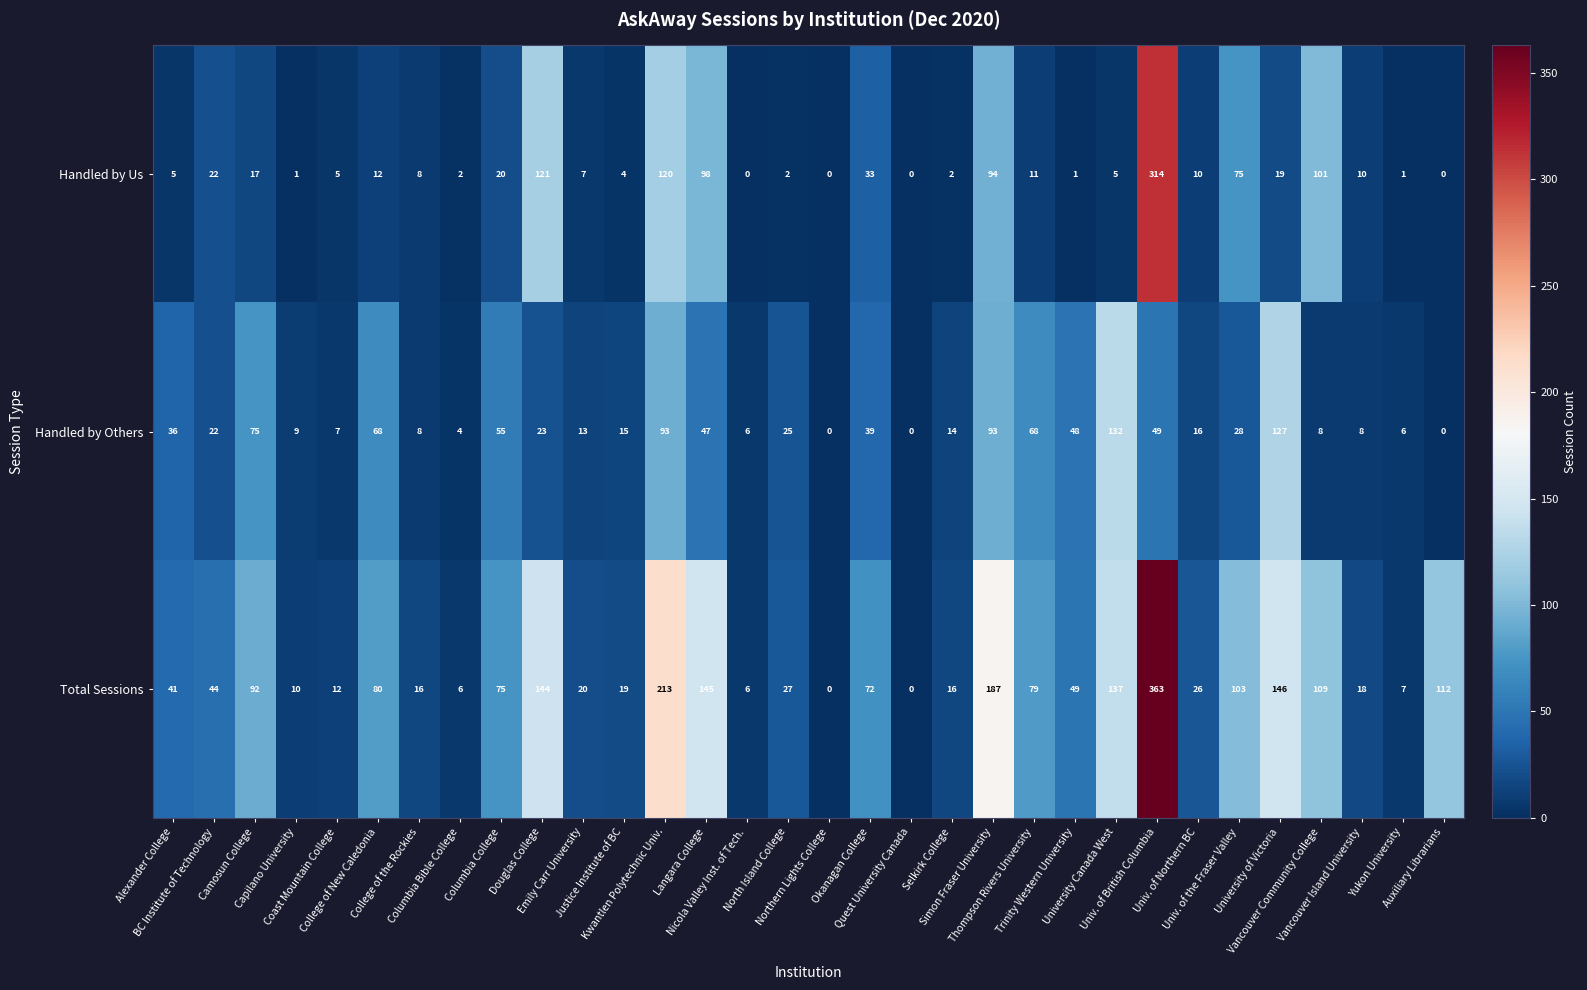

What is the maximum value for Handled by Others?

132